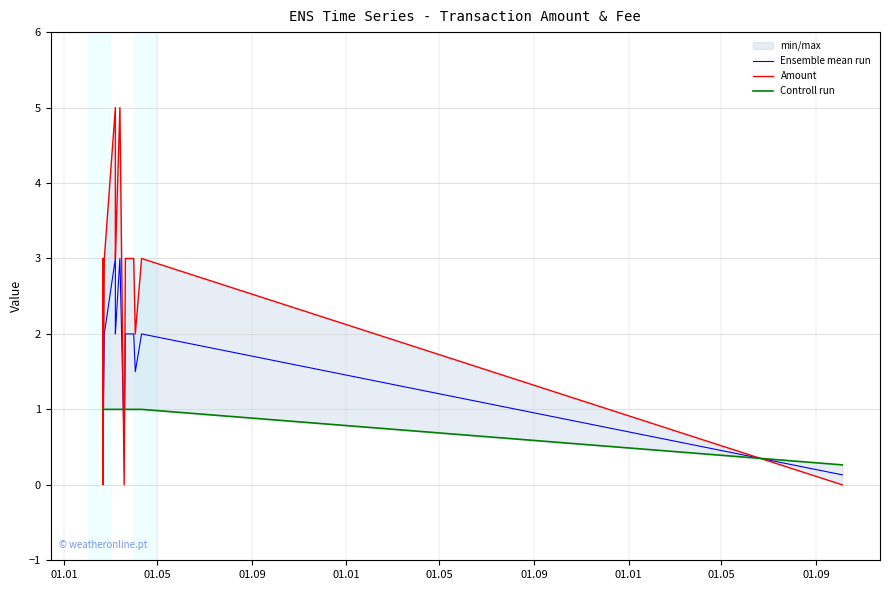

In Ensemble mean run, how many points are higher than both neighbors (excluding endpoints)?

4